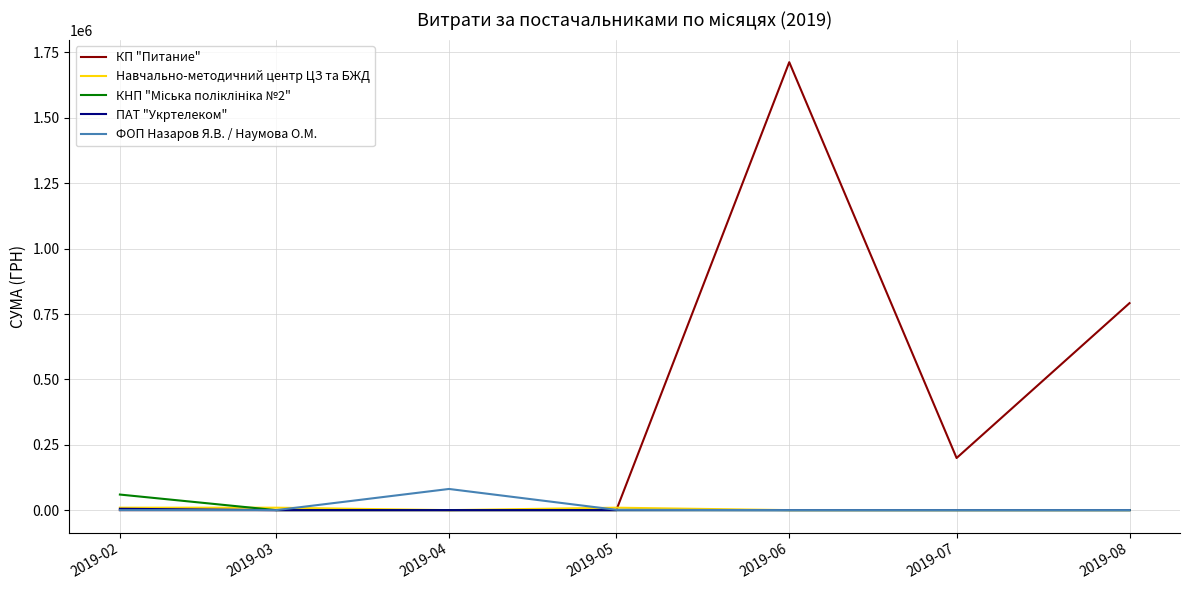

What is the spread (max minus min) of values at 2019-07?

199320.0